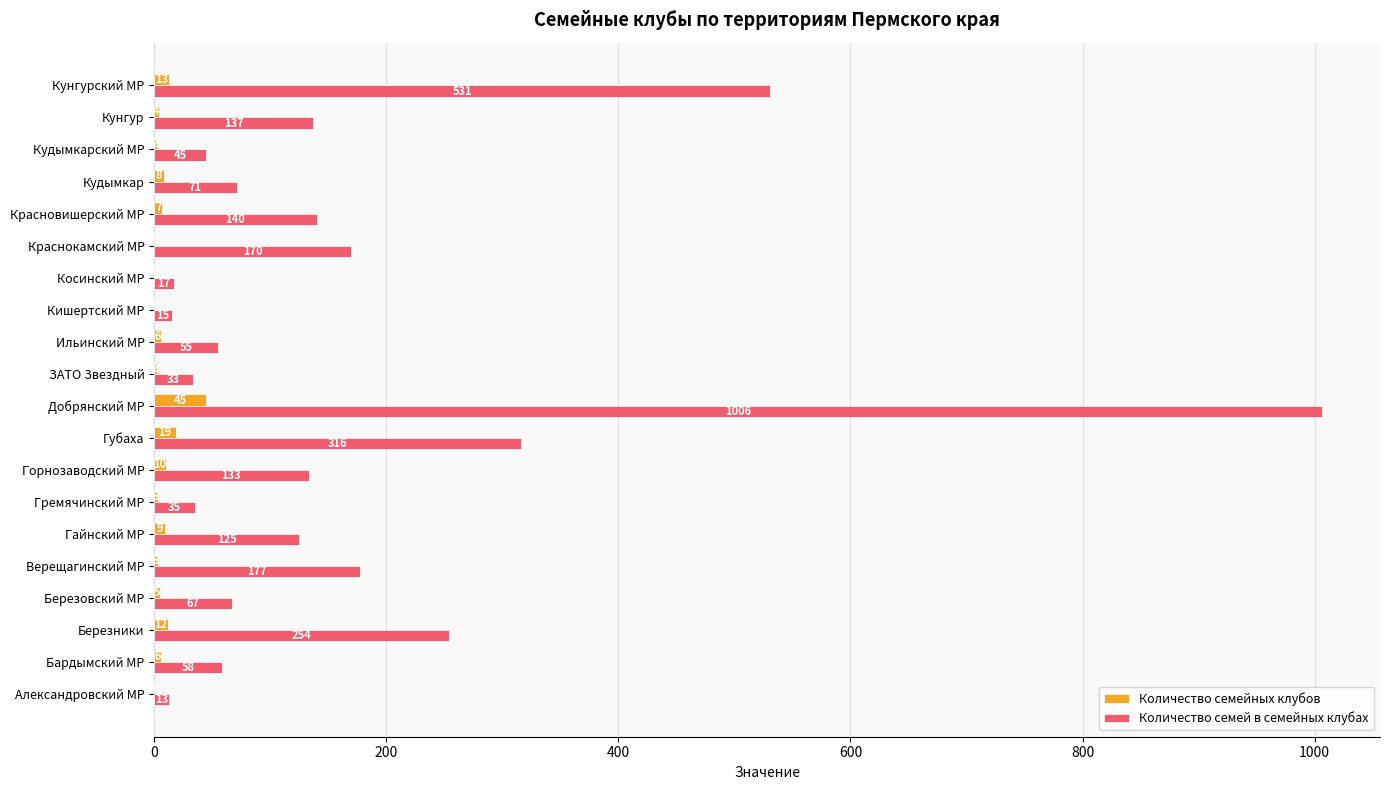

Which series changed the most between Верещагинский МР and Краснокамский МР?

Количество семей в семейных клубах